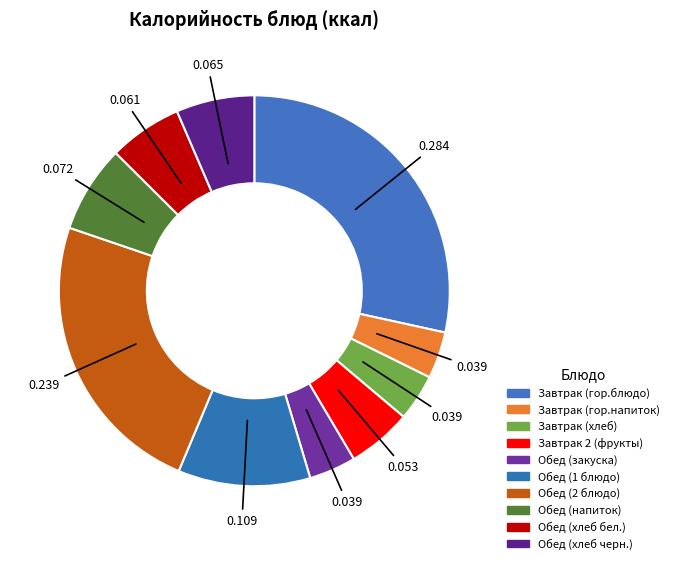

Which slice is the smallest?

Завтрак (гор.напиток)